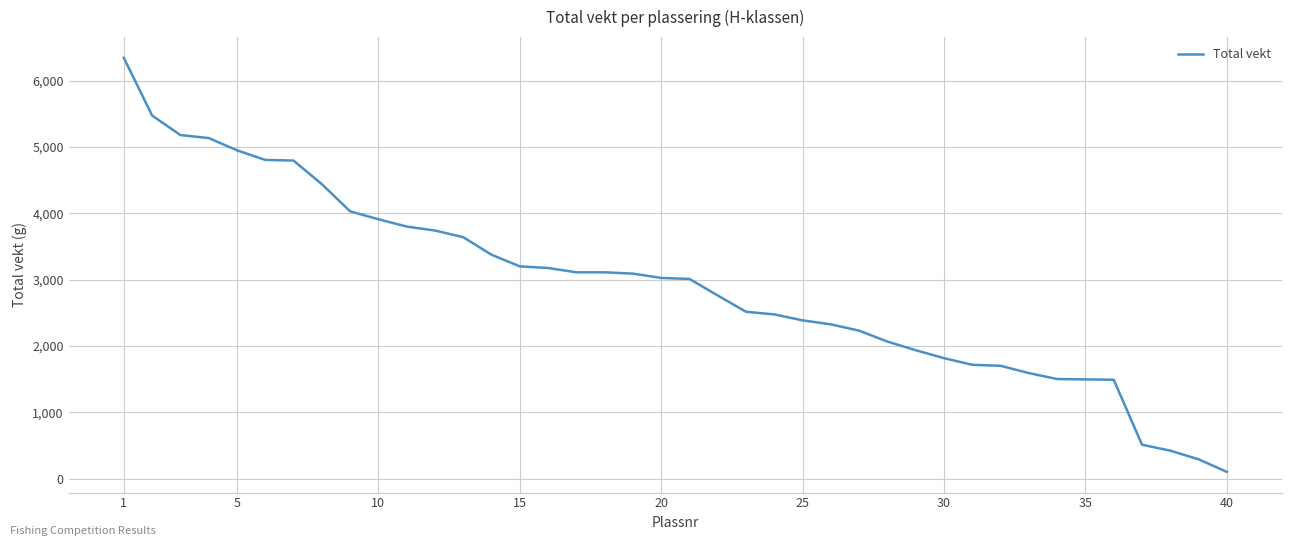

What is the maximum value shown in the chart?

6345